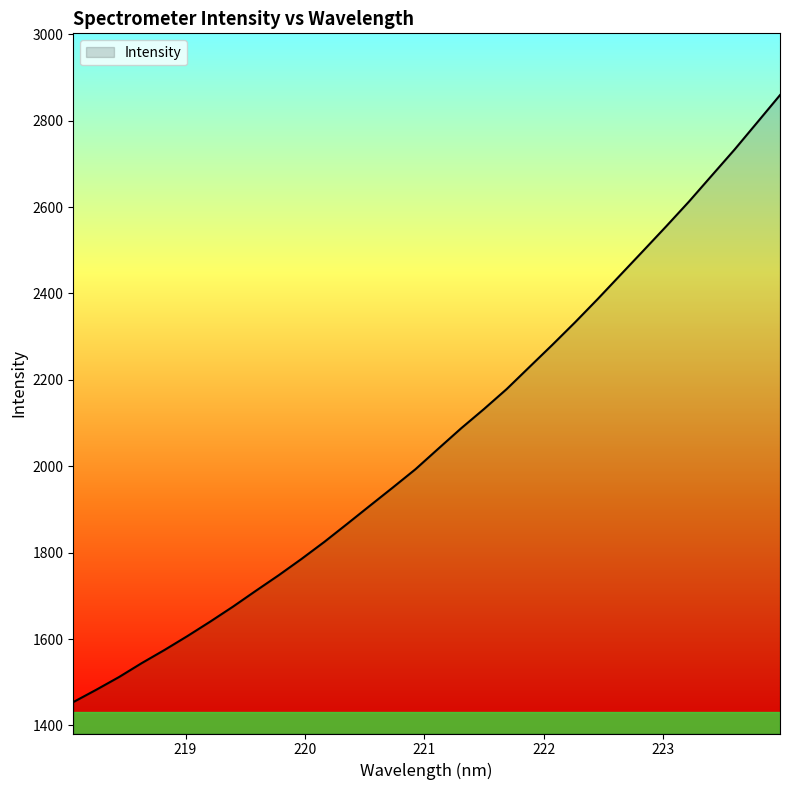

What is the maximum value shown in the chart?

2859.2